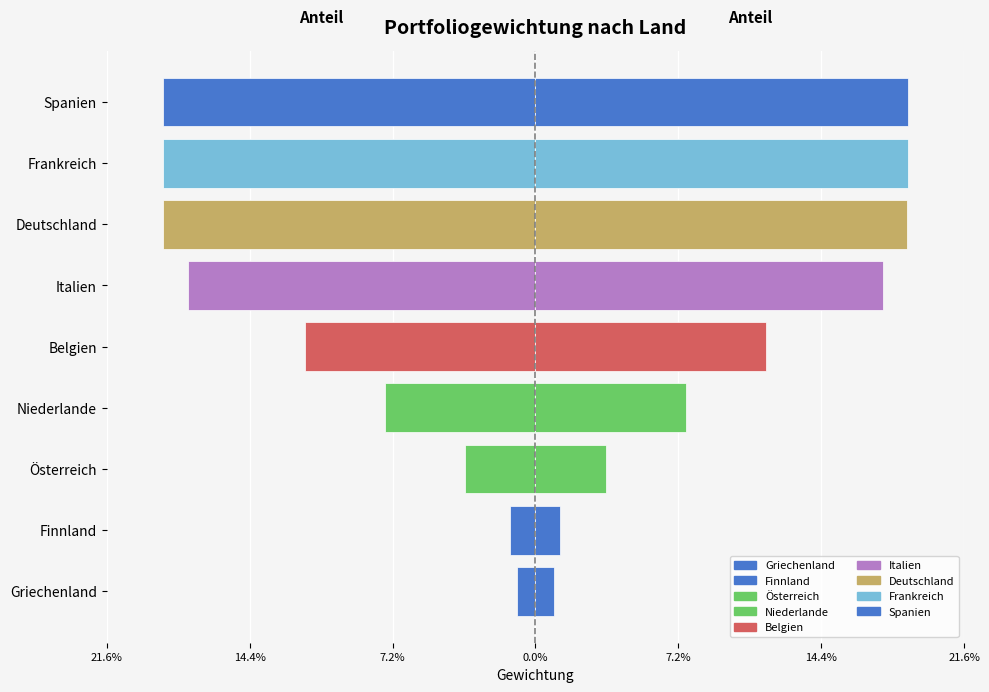

Is it true that Gewichtung (rechts) equals 0.1 at Belgien?

False